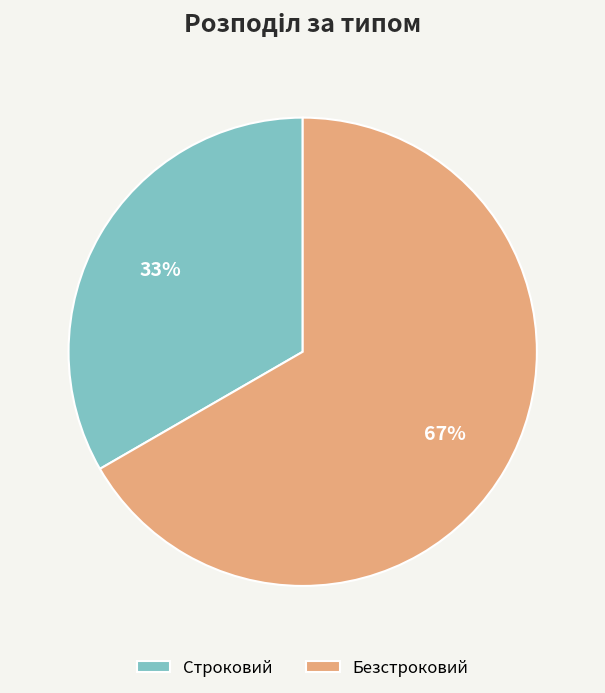

Count the number of slices in the pie.

2